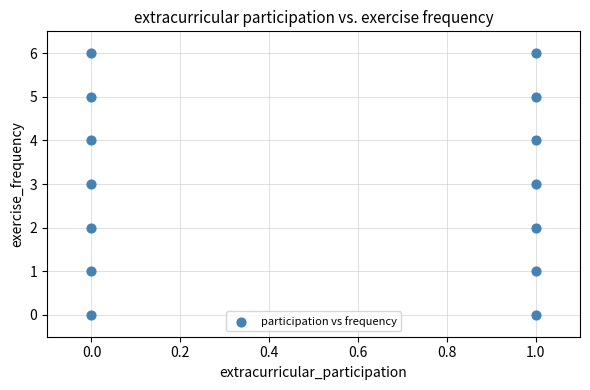

How many points are shown in the scatter plot?

14